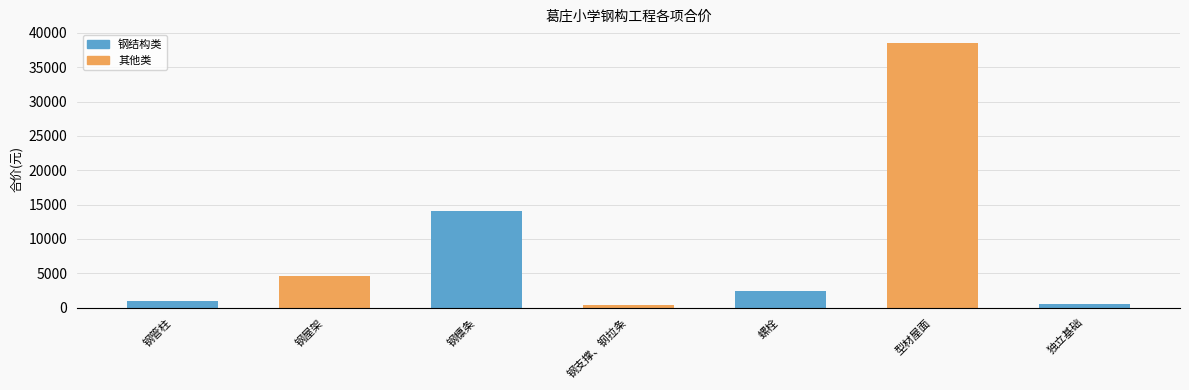

What is the greatest value displayed?

38574.4